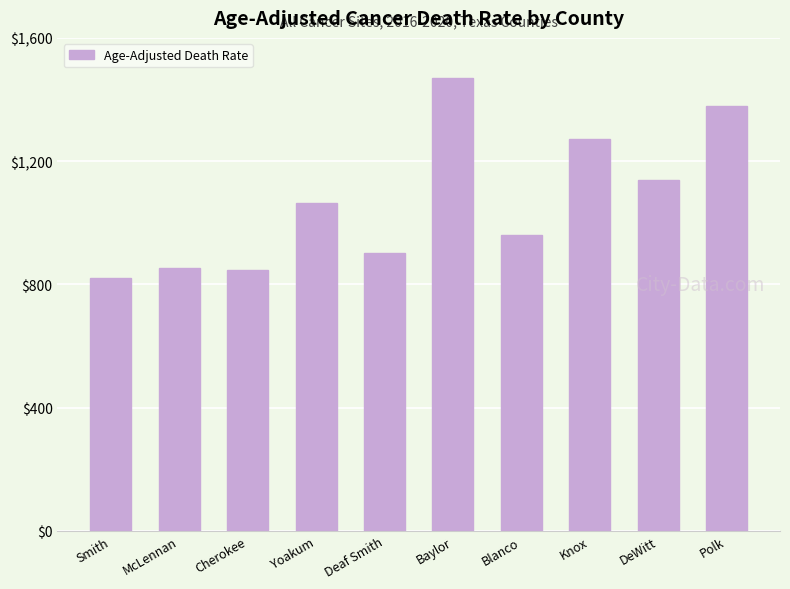

What is the smallest value displayed?

820.2